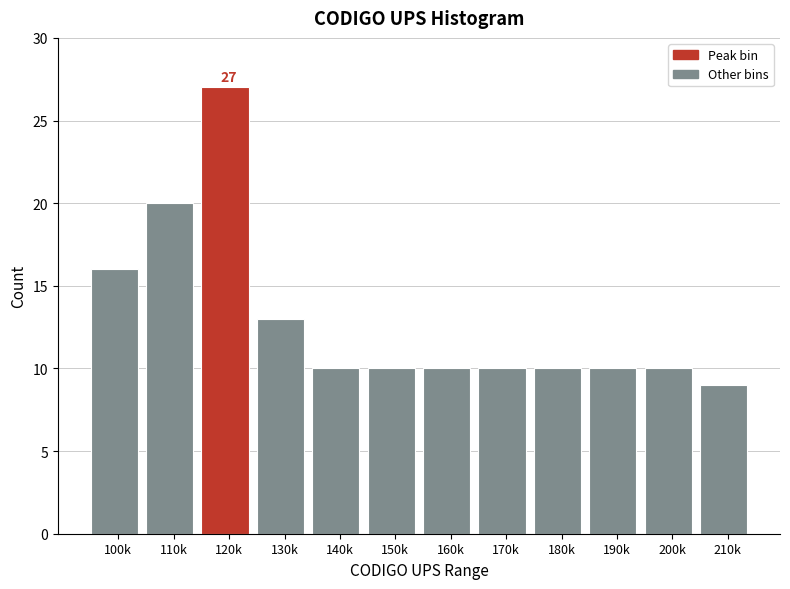

Reading right to left, extract all data points from this chart.

210k=9	200k=10	190k=10	180k=10	170k=10	160k=10	150k=10	140k=10	130k=13	120k=27	110k=20	100k=16